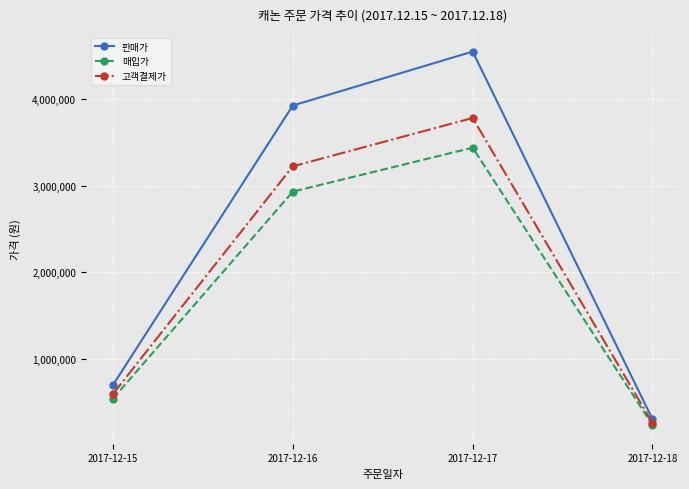

At which category does the chart reach its peak across all series?

2017-12-17